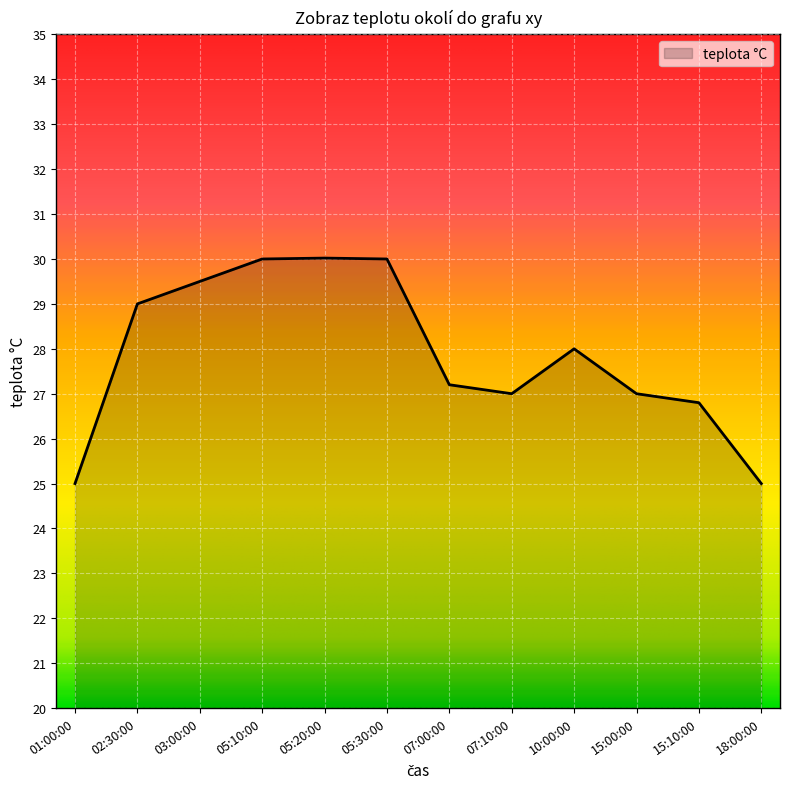

What is the difference between the second highest and minimum values?

5.0